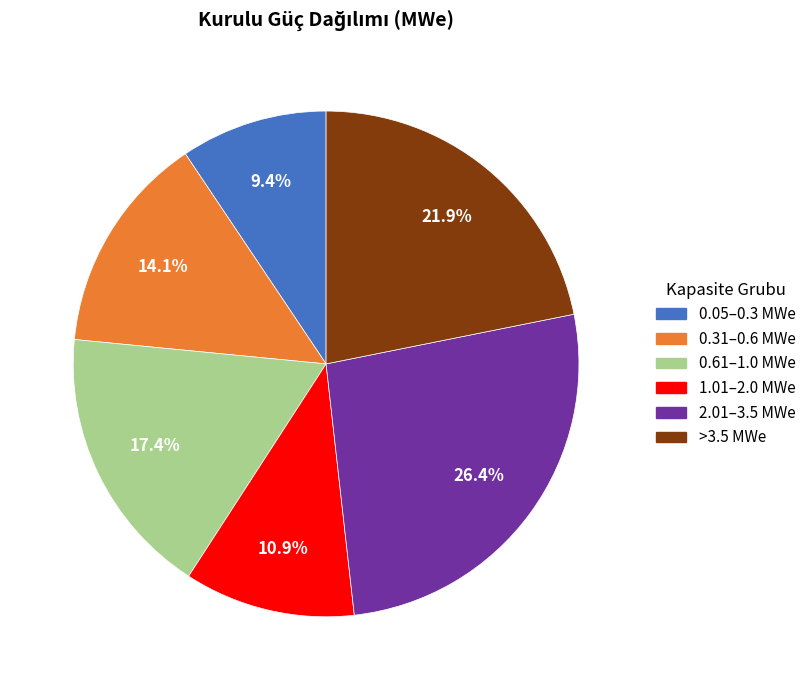

Is there any slice that represents more than half of the pie?

No